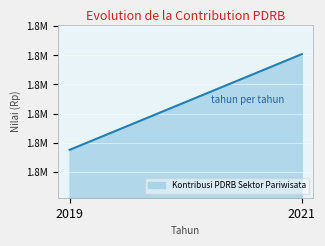

How many data points are less than 1820429?

1